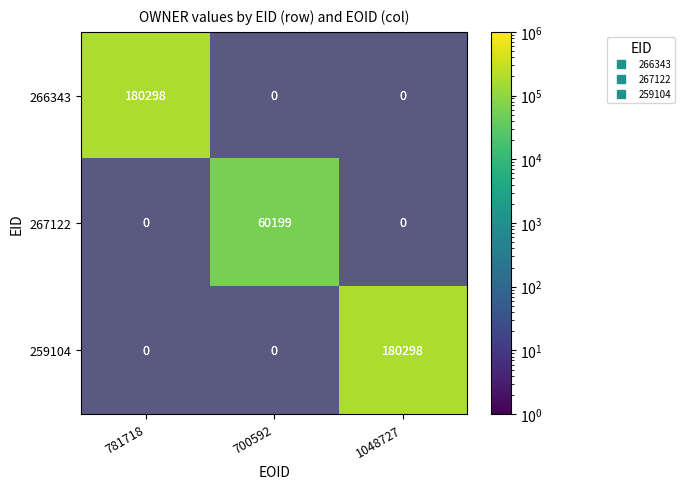

List the series in order of their peak value, highest first.

266343, 267122, 259104